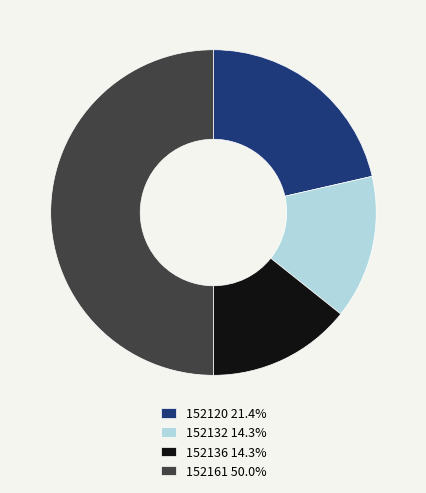

How many segments does this pie chart have?

4